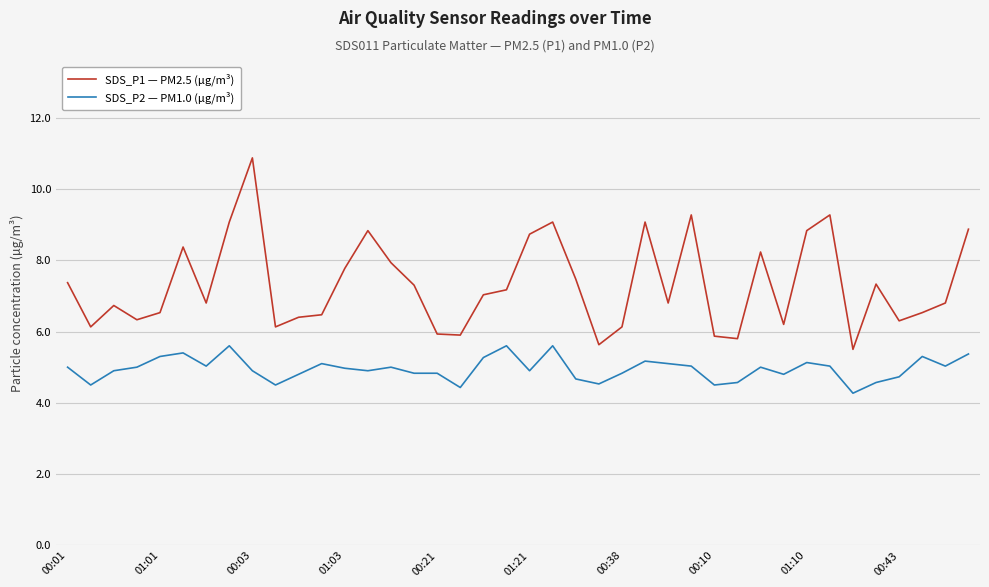

List the series in order of their peak value, highest first.

SDS_P1 — PM2.5 (µg/m³), SDS_P2 — PM1.0 (µg/m³)